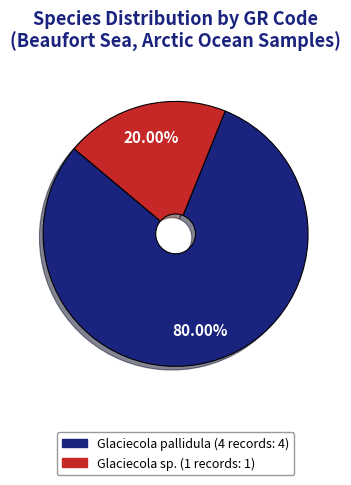

To the nearest percent, what is the difference between the largest and smallest slice percentages?

60%